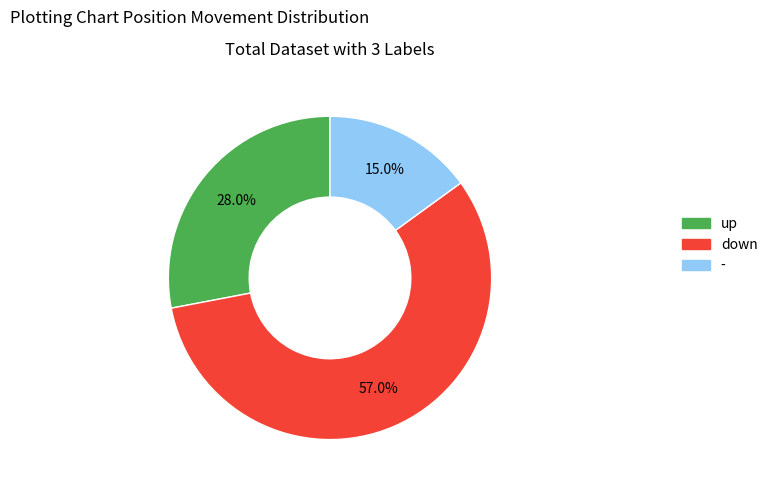

How many segments does this pie chart have?

3